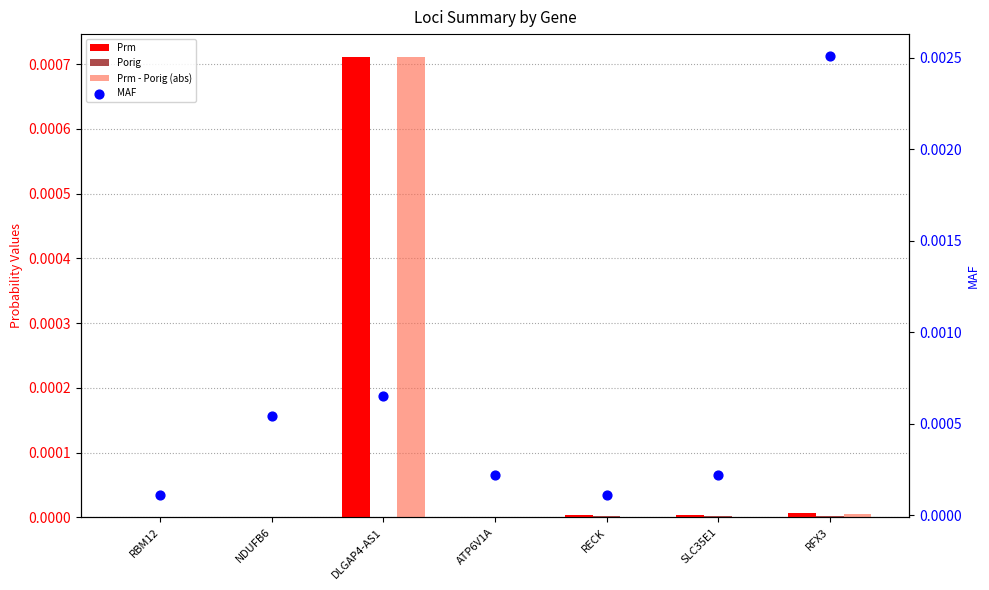

Which series has the largest Y range (max minus min)?

MAF